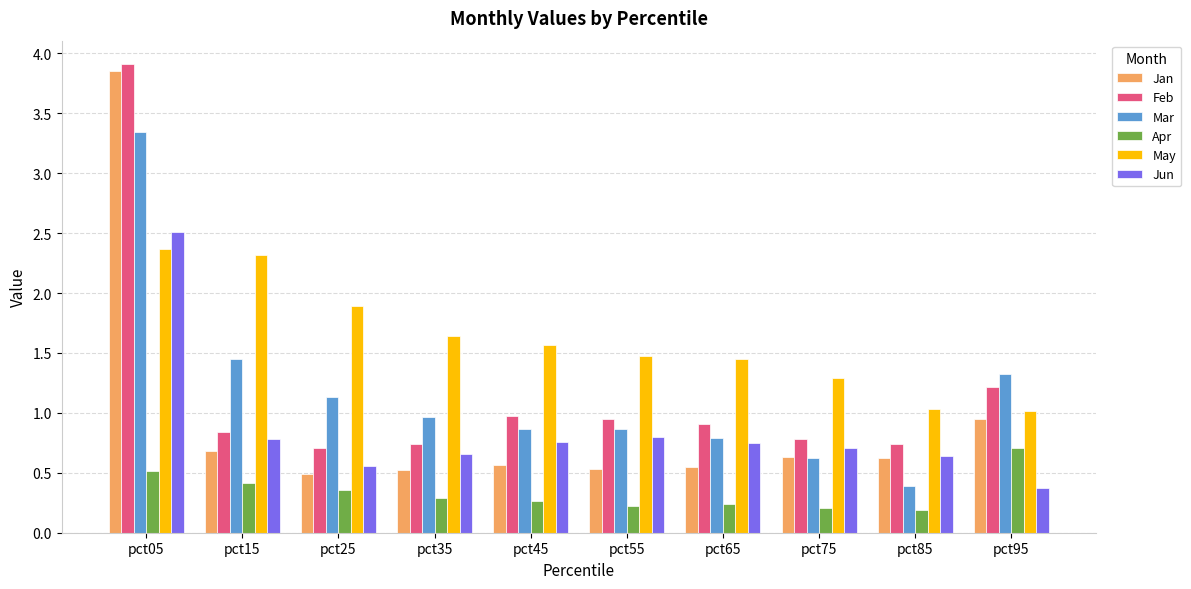

What is the smallest value displayed?

0.2